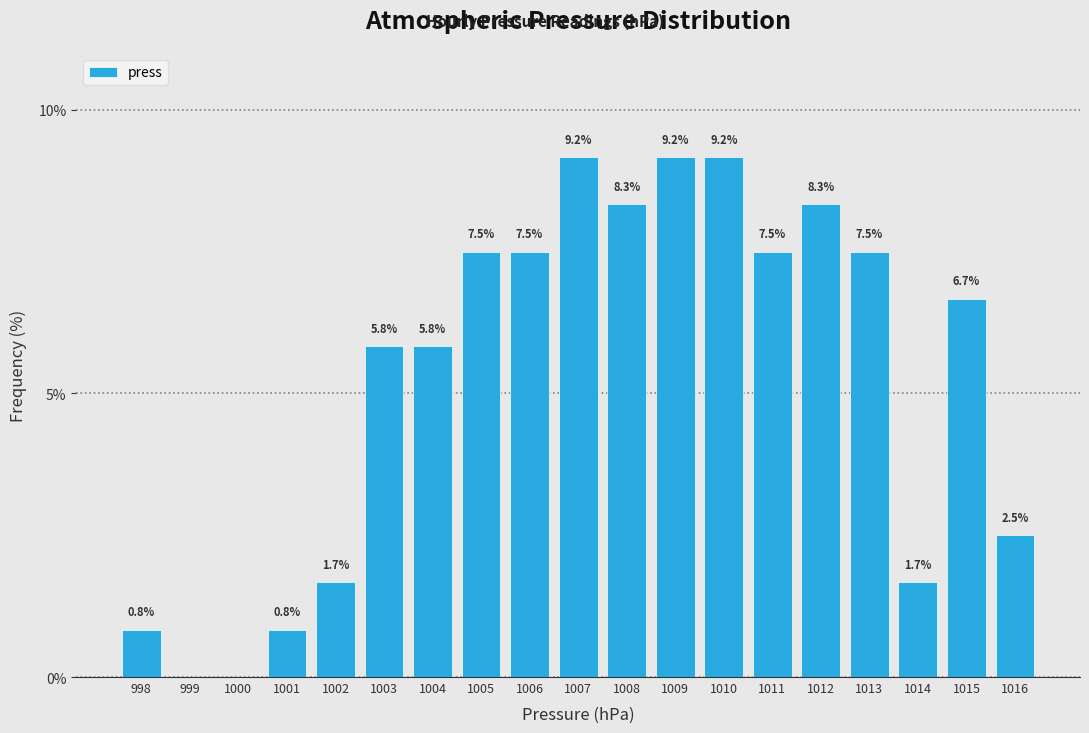

Reading left to right, list all the values displayed in this chart.

998=0.8	999=0.0	1000=0.0	1001=0.8	1002=1.7	1003=5.8	1004=5.8	1005=7.5	1006=7.5	1007=9.2	1008=8.3	1009=9.2	1010=9.2	1011=7.5	1012=8.3	1013=7.5	1014=1.7	1015=6.7	1016=2.5